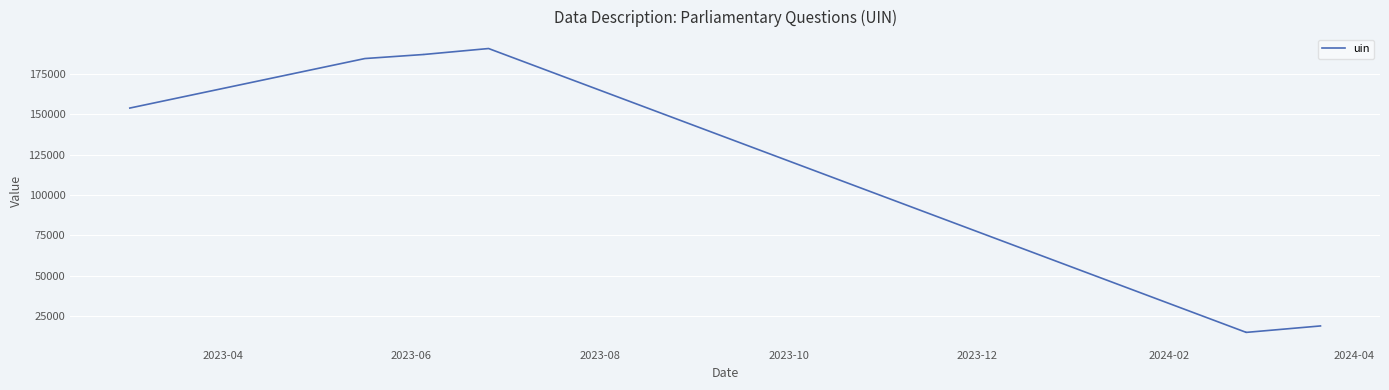

What is the average value?

98145